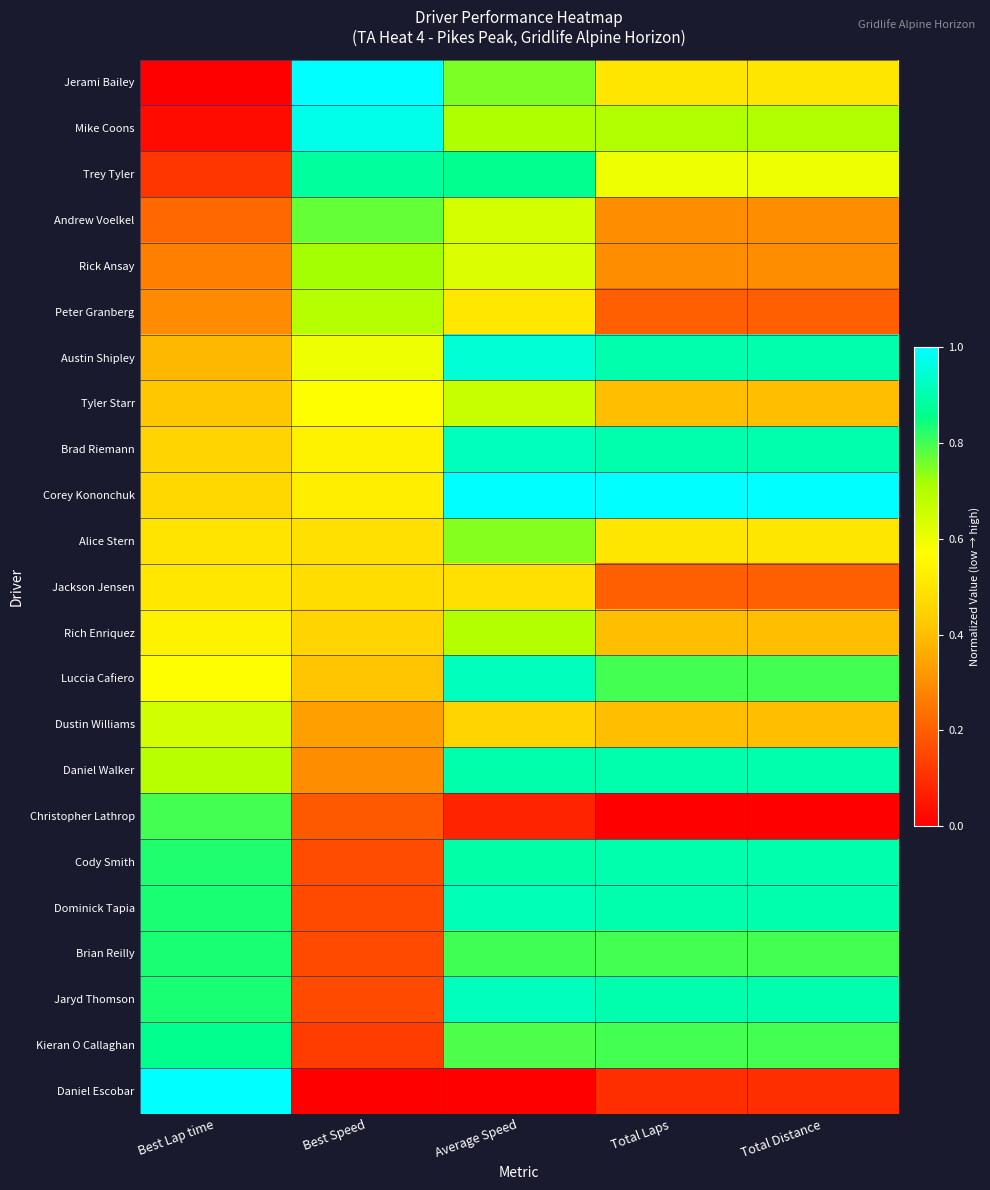

How many data points does each series have?

5